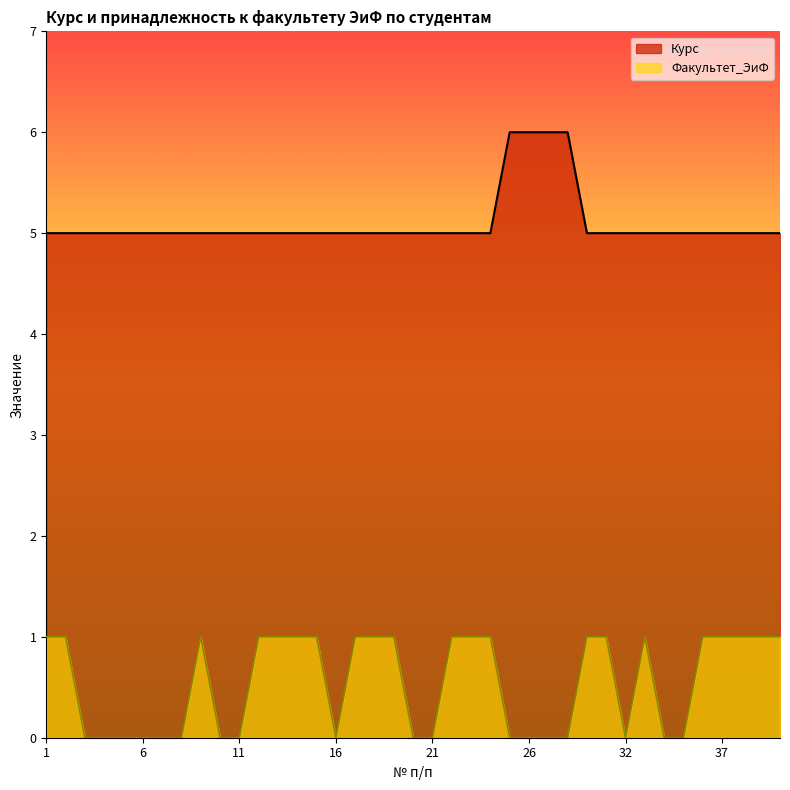

True or false: Факультет_ЭиФ and Курс intersect in this chart.

False